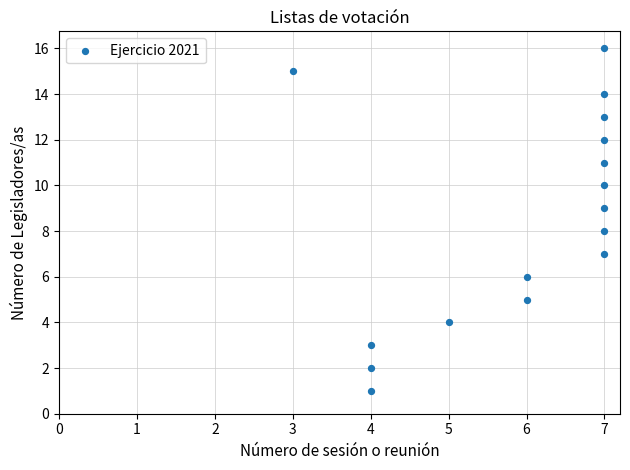

What is the range of Y values (max minus min)?

15